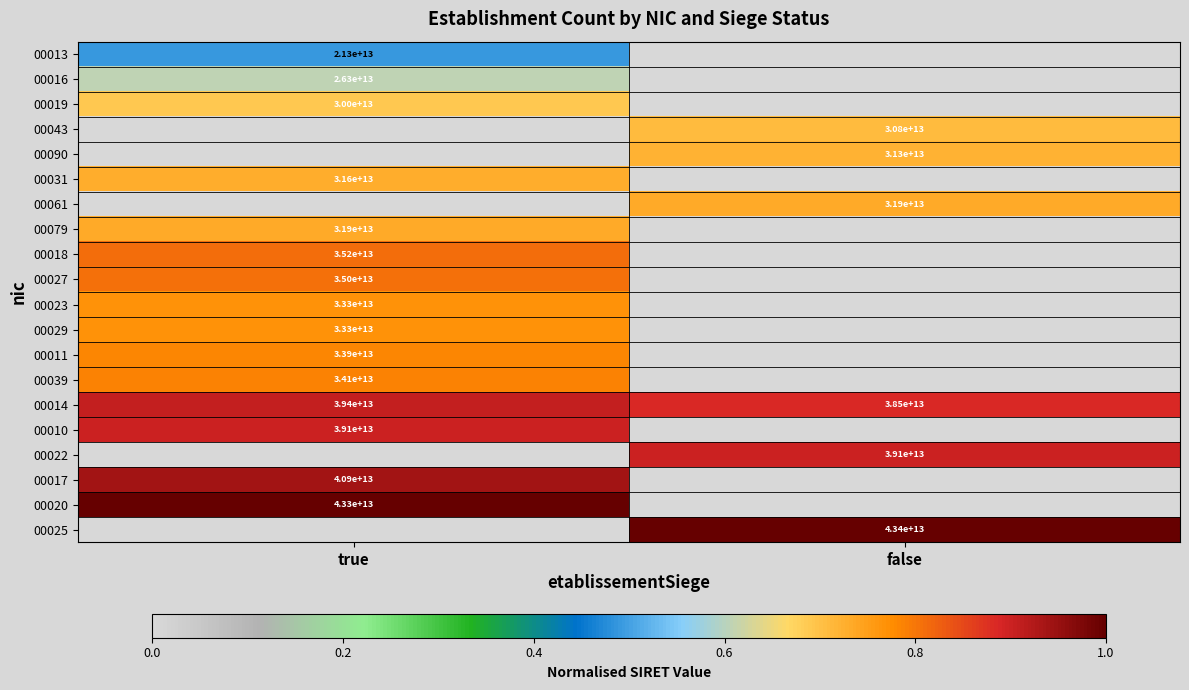

At which label is 00014 closest to 38950000000000?

true